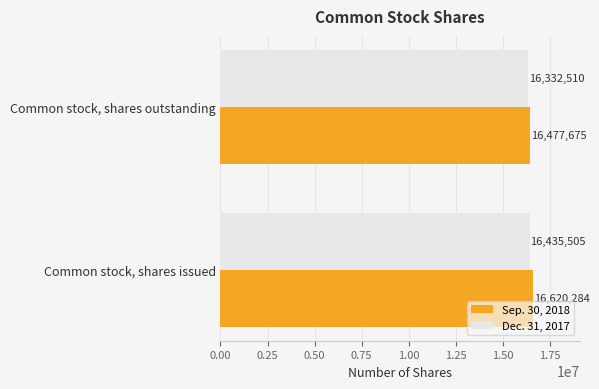

The Sep. 30, 2018 series shows 16477675 at Common stock, shares outstanding. True or false?

True